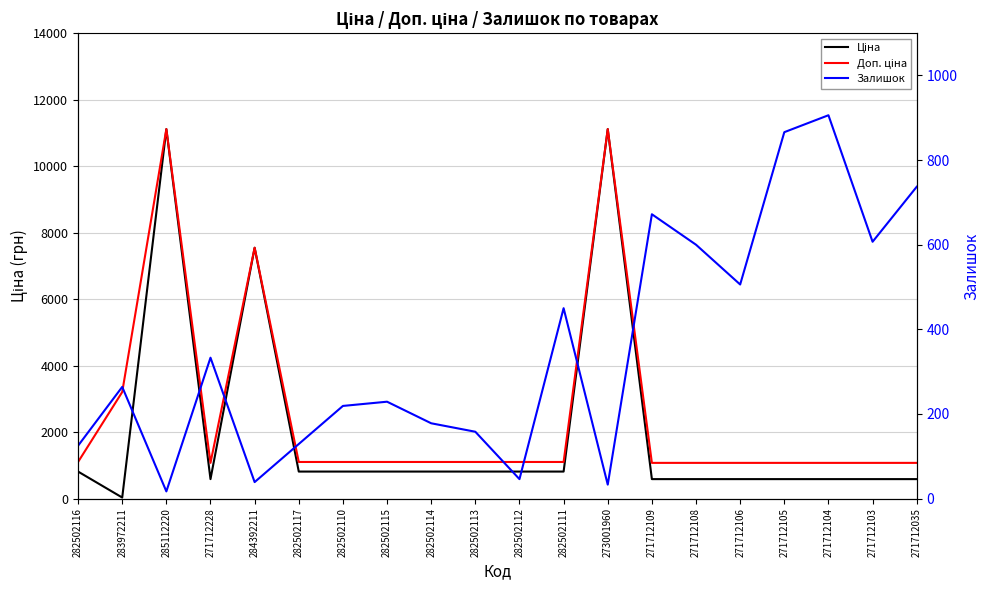

What is the difference between the second highest and minimum values in the Залишок series?

849.0